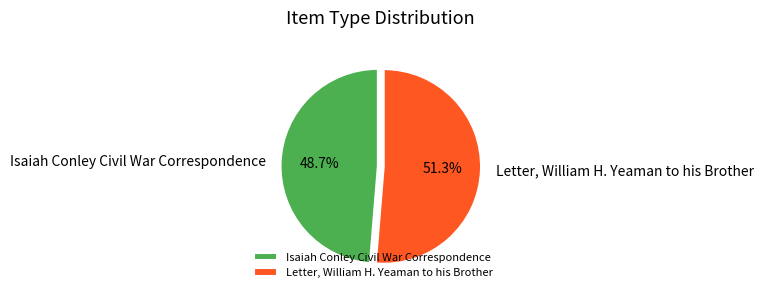

To the nearest percent, what is the average slice percentage?

50%